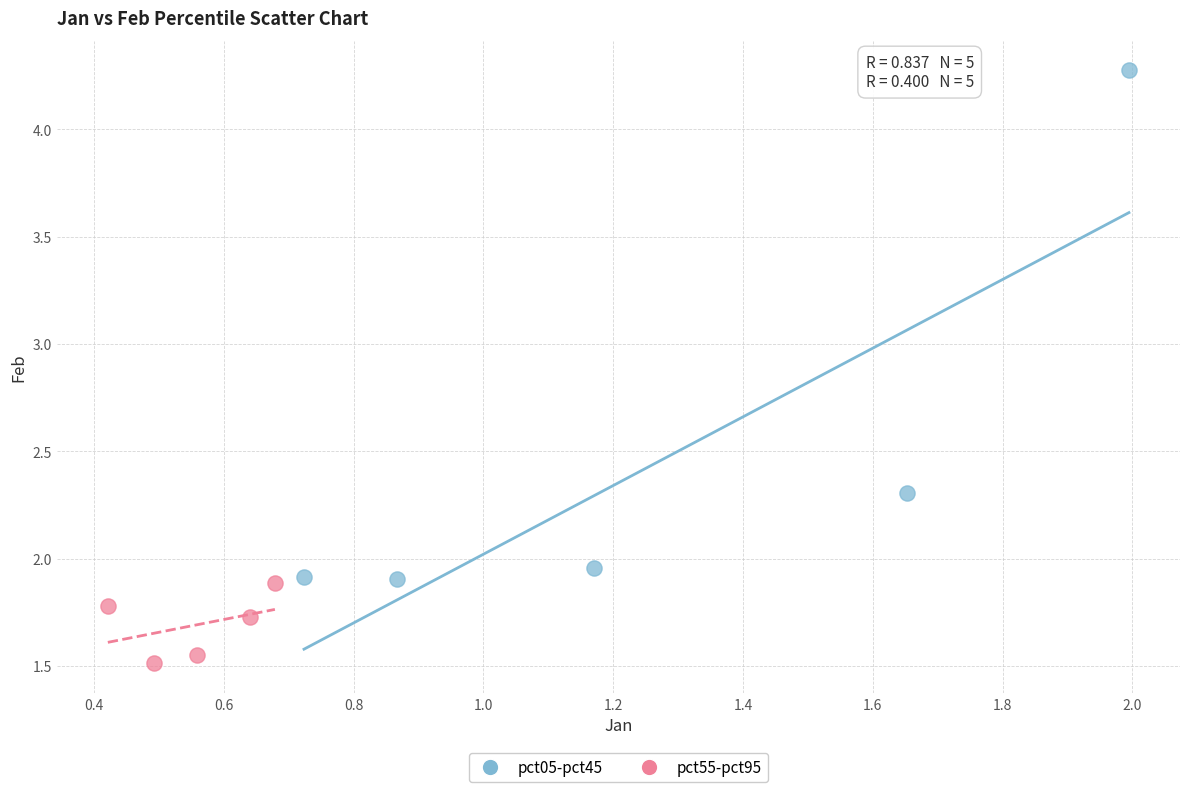

Which series reaches the minimum Y coordinate?

pct55-pct95